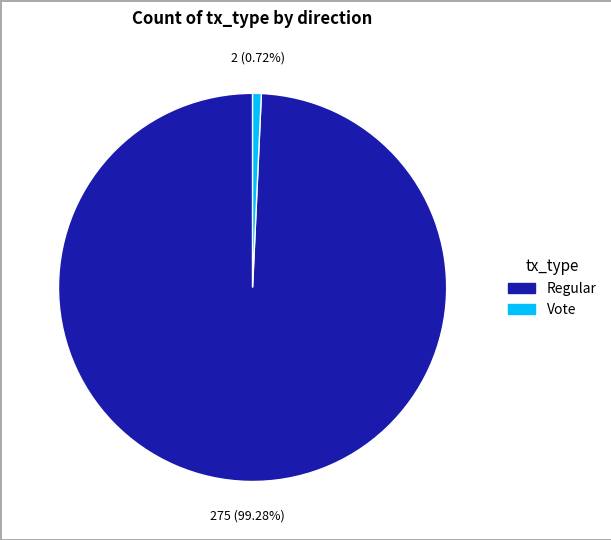

Is it true that Vote is 11% of the pie?

False